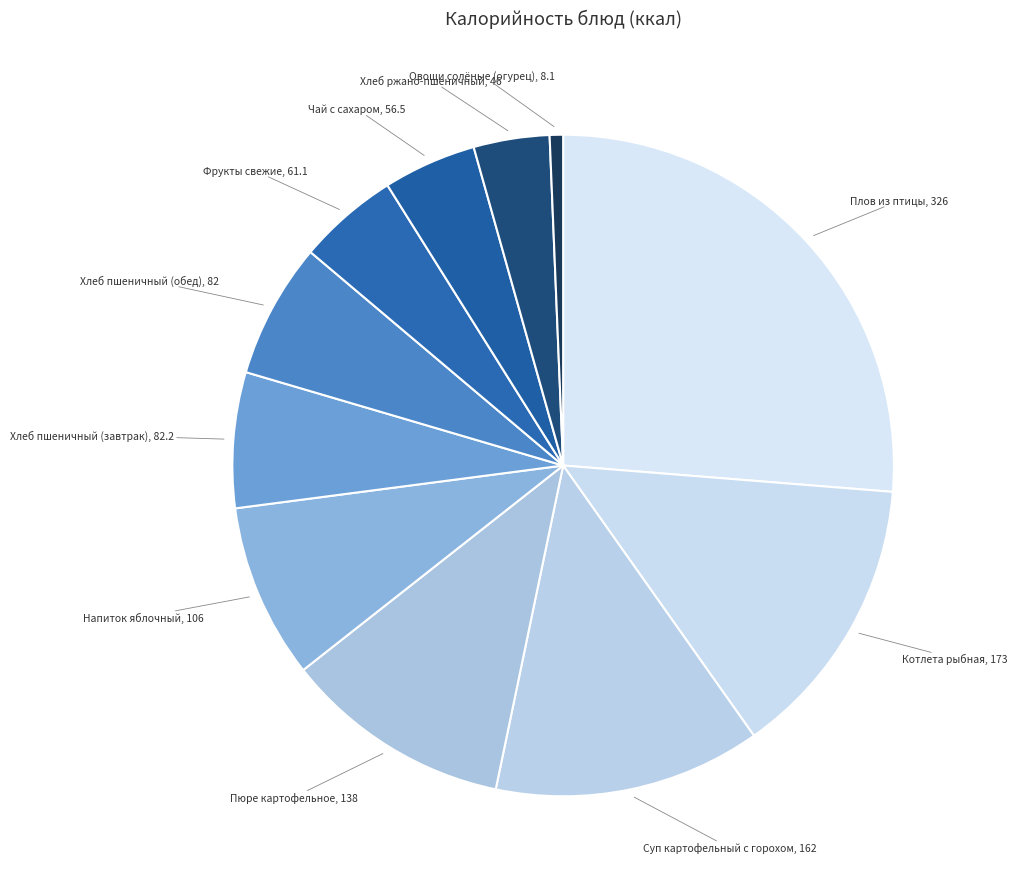

Count the number of slices in the pie.

11